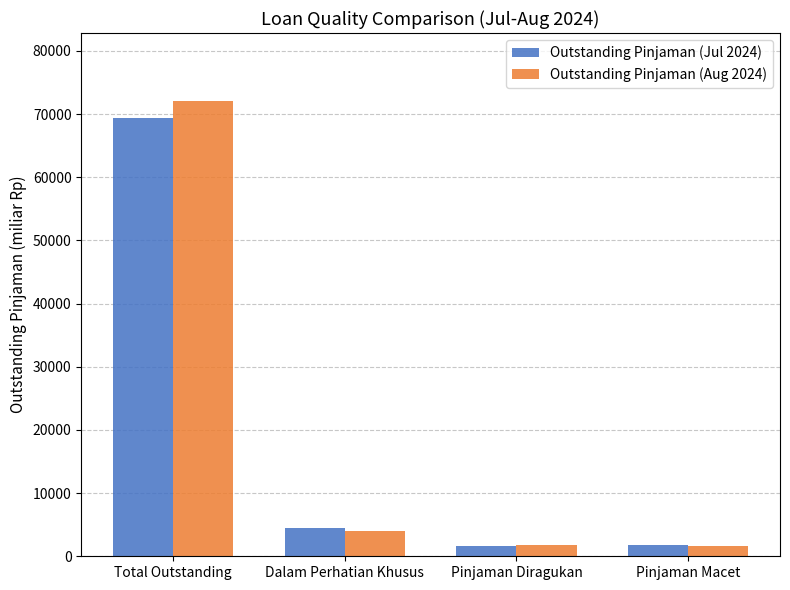

At which label does Outstanding Pinjaman (Aug 2024) first exceed 3977?

Total Outstanding